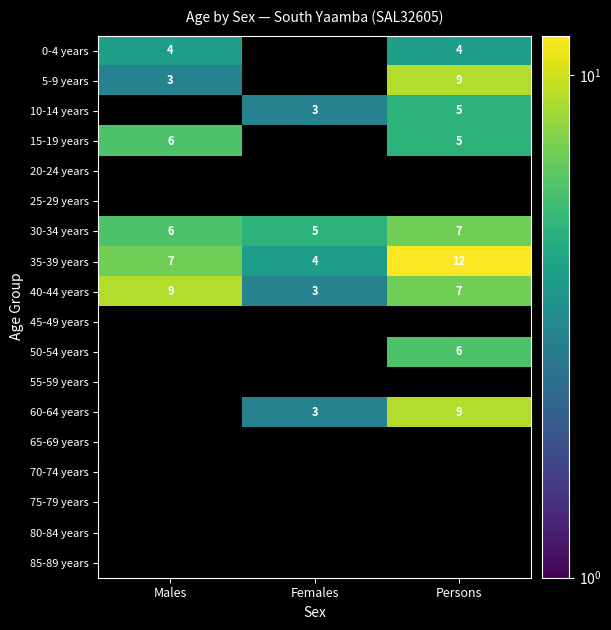

Which category has the lowest value in the 35-39 years series?

Females